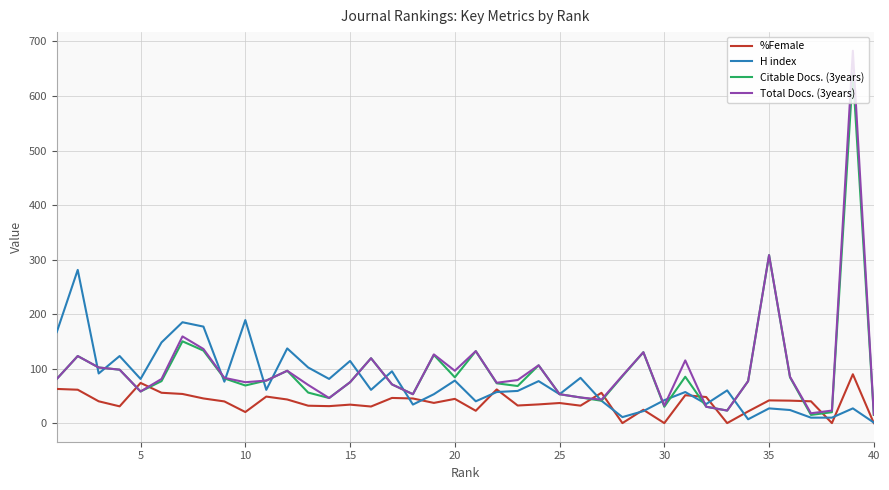

Which series has the largest range (max minus min)?

Total Docs. (3years)